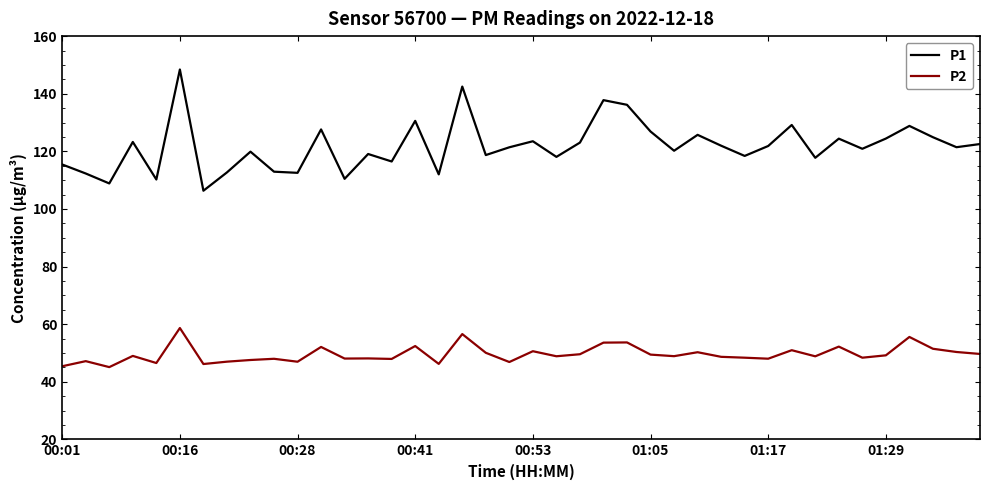

True or false: P1 and P2 cross at least once.

False